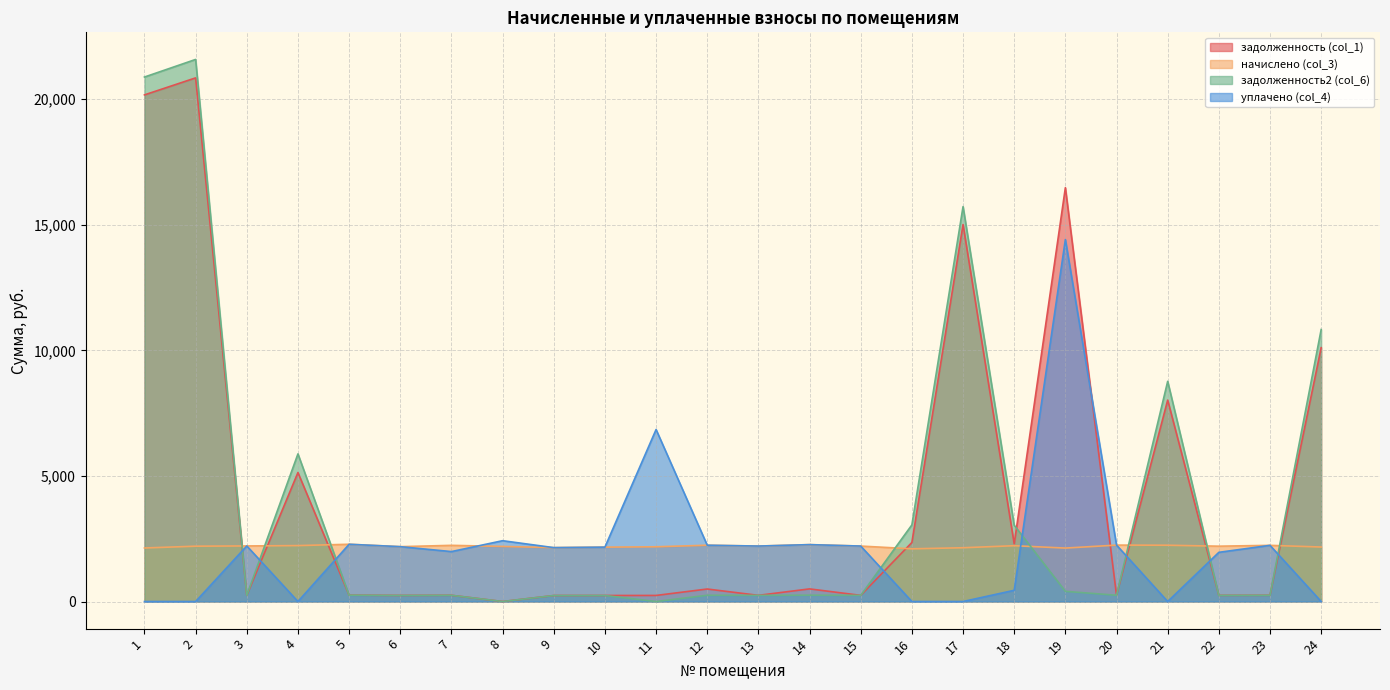

Which series has the largest range (max minus min)?

задолженность2 (col_6)